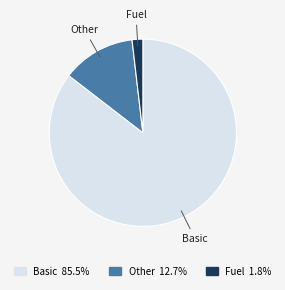

Which has a higher value, Fuel or Basic?

Basic